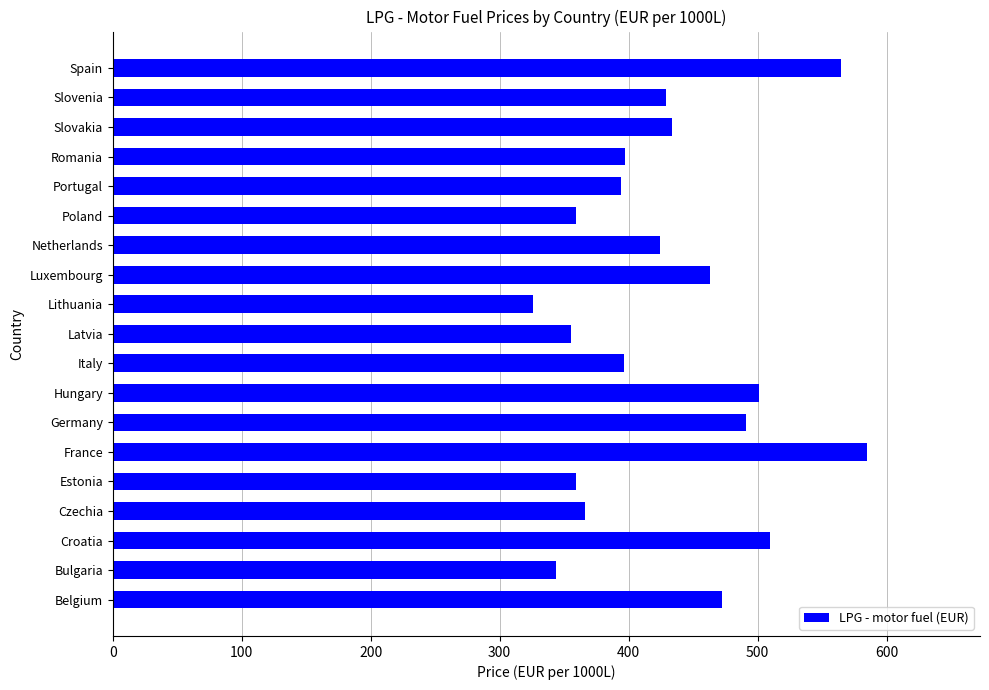

Is it true that the value at Bulgaria is 343.8?

True